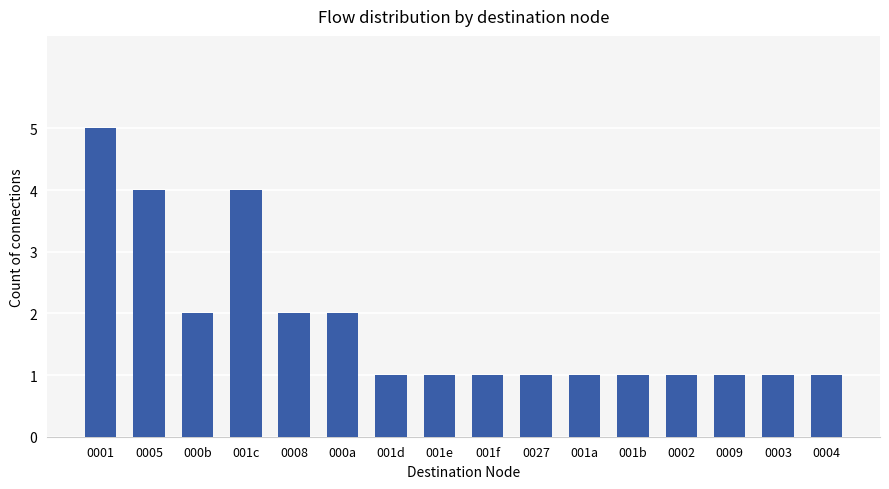

Are the bars horizontal?

No